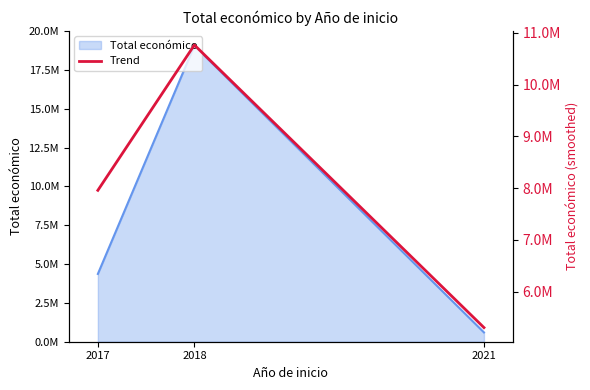

Which label corresponds to the smallest value in the chart?

2021